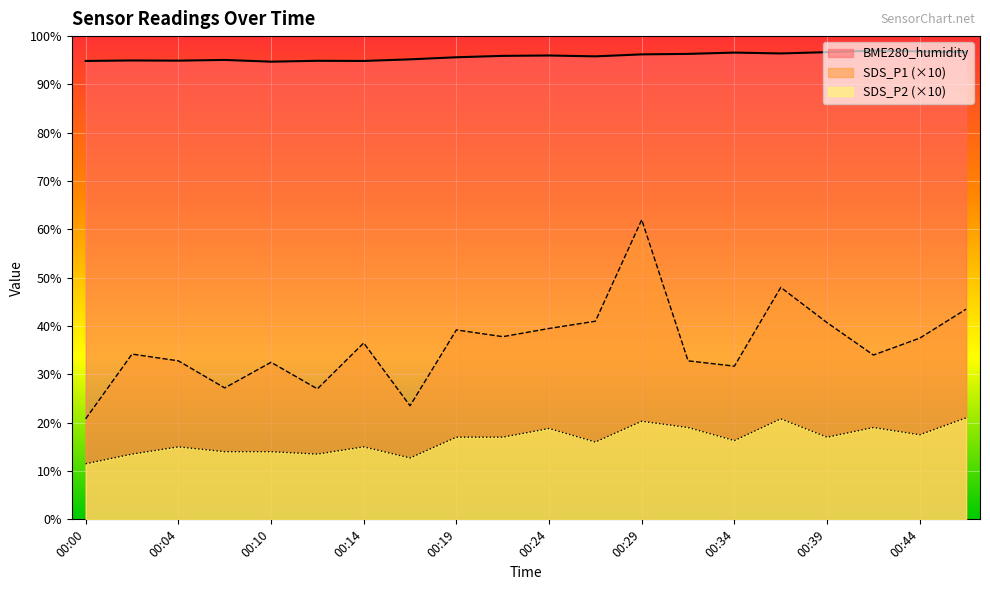

Reading left to right, transcribe all the data shown in this chart.

SDS_P1: 00:00=20.8	00:02=34.2	00:04=32.8	00:07=27.2	00:10=32.5	00:12=27.0	00:14=36.5	00:17=23.5	00:19=39.2	00:22=37.8	00:24=39.5	00:27=41.0	00:29=62.0	00:31=32.8	00:34=31.7	00:36=48.0	00:39=40.7	00:41=34.0	00:44=37.5	00:46=43.5
SDS_P2: 00:00=11.5	00:02=13.5	00:04=15.0	00:07=14.0	00:10=14.0	00:12=13.5	00:14=15.0	00:17=12.7	00:19=17.0	00:22=17.0	00:24=18.8	00:27=16.0	00:29=20.3	00:31=19.0	00:34=16.3	00:36=20.8	00:39=17.0	00:41=19.0	00:44=17.5	00:46=21.0
BME280_humidity: 00:00=94.9	00:02=95.0	00:04=94.9	00:07=95.1	00:10=94.7	00:12=94.9	00:14=94.9	00:17=95.2	00:19=95.6	00:22=95.9	00:24=96.0	00:27=95.8	00:29=96.2	00:31=96.3	00:34=96.6	00:36=96.4	00:39=96.7	00:41=97.0	00:44=96.8	00:46=96.7